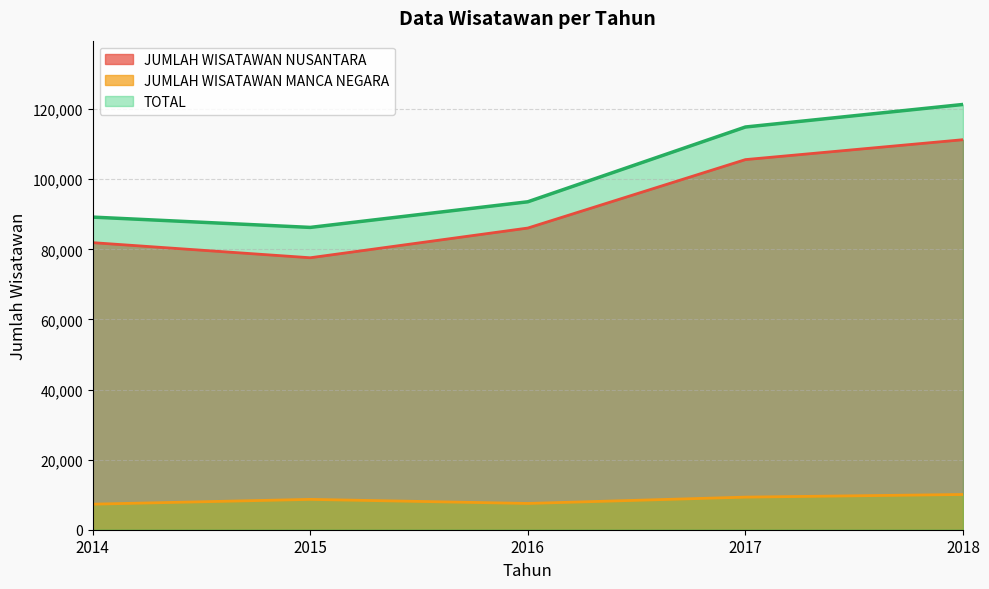

Reading left to right, what are all the values shown in this chart?

JUMLAH WISATAWAN NUSANTARA: 2014=81919	2015=77609	2016=86088	2017=105617	2018=111297
JUMLAH WISATAWAN MANCA NEGARA: 2014=7291	2015=8659	2016=7494	2017=9300	2018=10057
TOTAL: 2014=89210	2015=86268	2016=93582	2017=114917	2018=121354